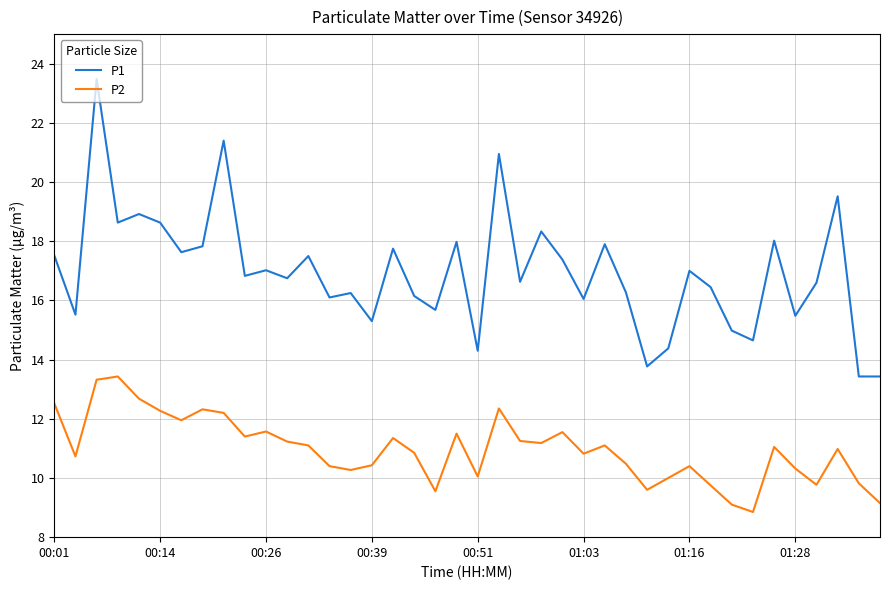

In P2, how many points are higher than both neighbors (excluding endpoints)?

11